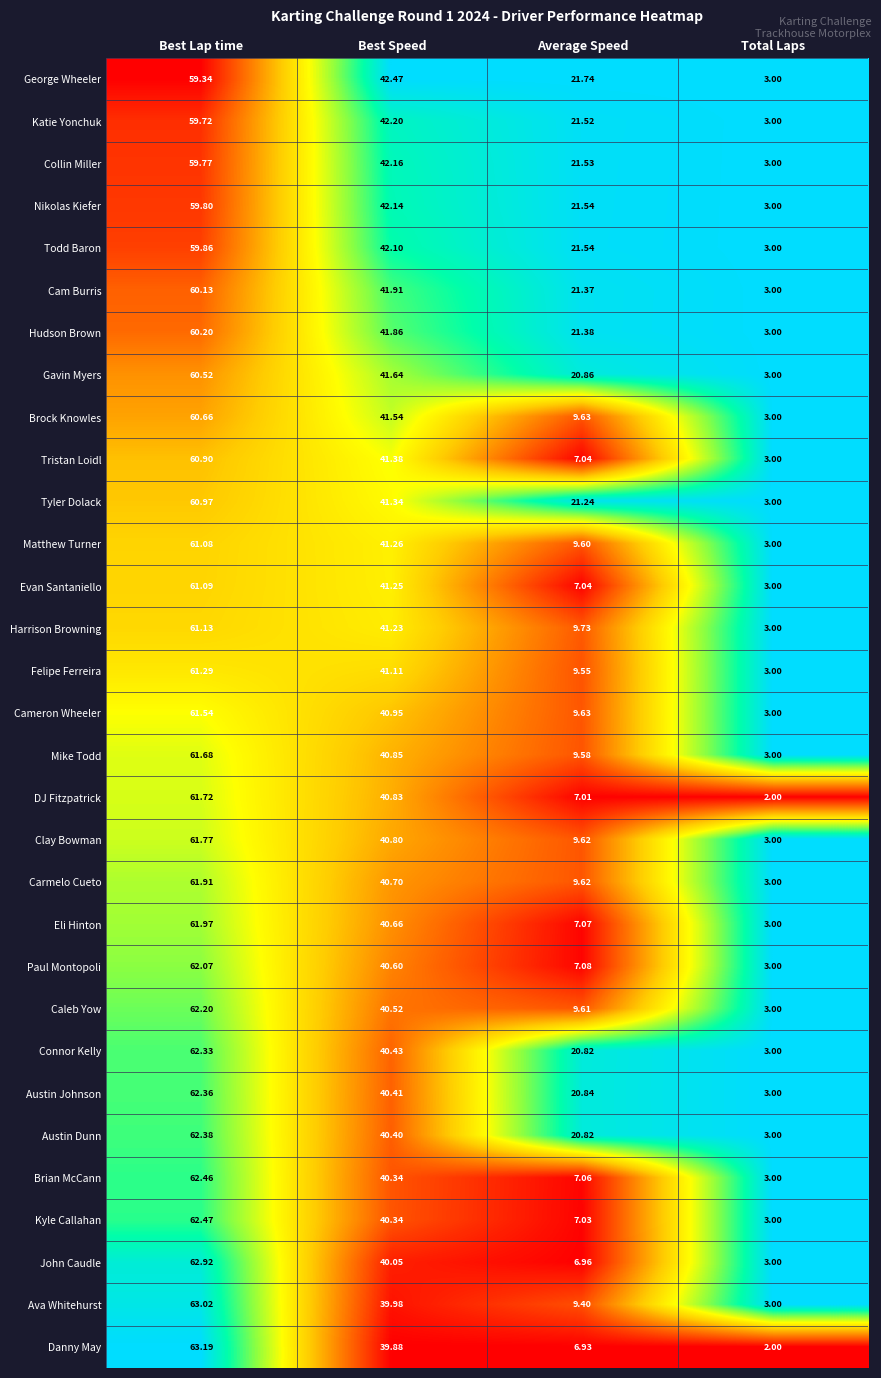

Which category has the highest value in the Matthew Turner series?

Best Lap time